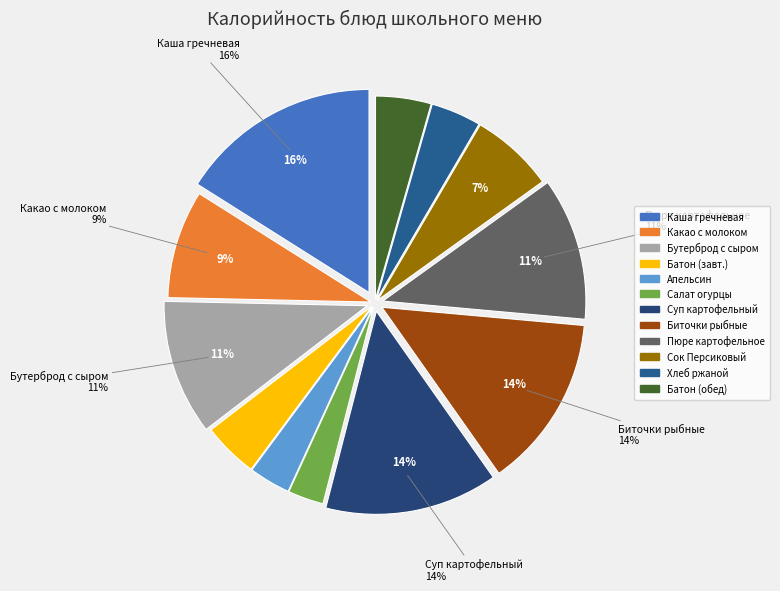

Which category has the biggest portion of the pie?

Каша гречневая жидкая с маслом сливочным